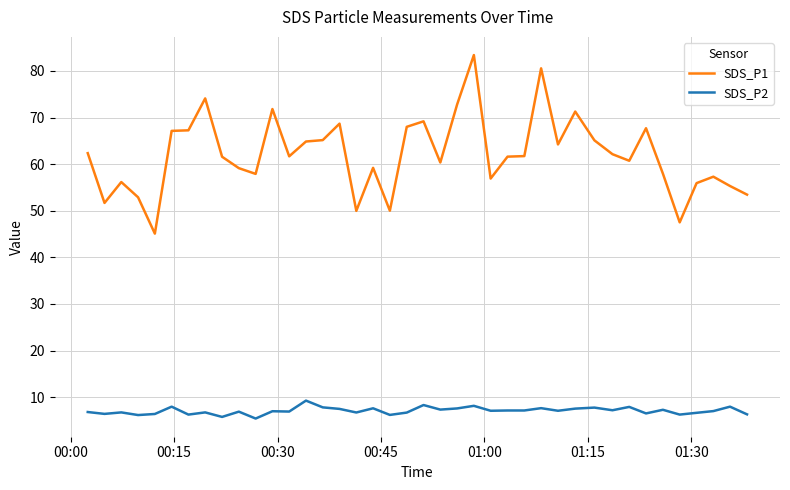

What are all the series names shown in the legend?

SDS_P1, SDS_P2